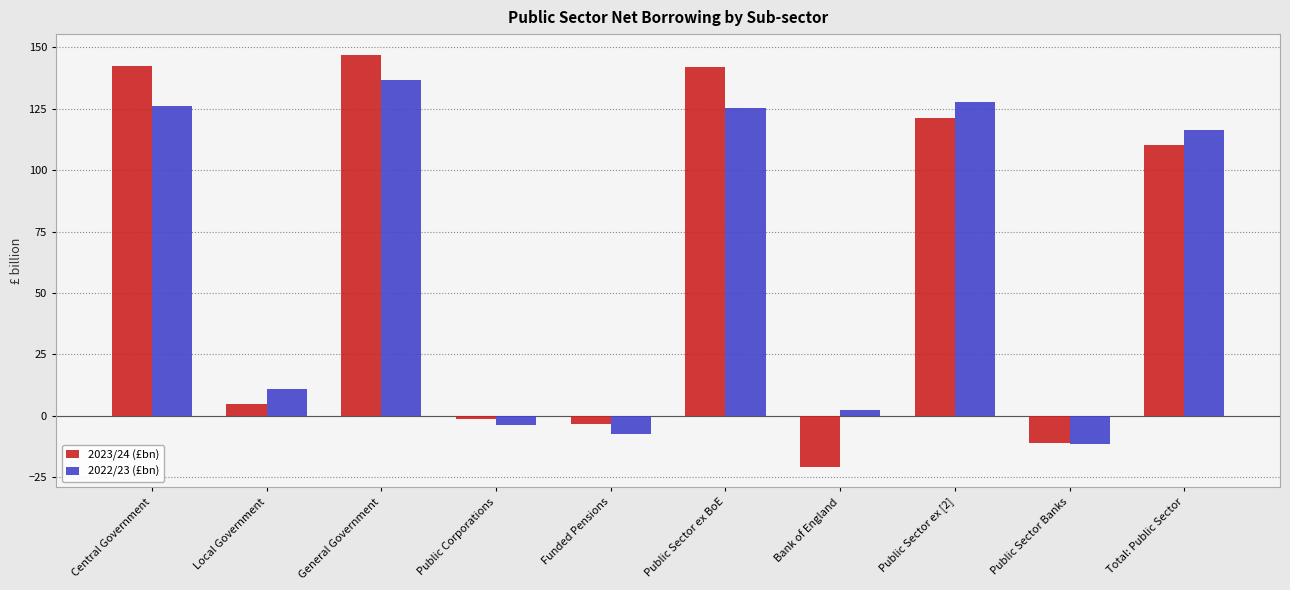

What is the value of the 2023/24 (£bn) bar at the 10th from the left?

110.4